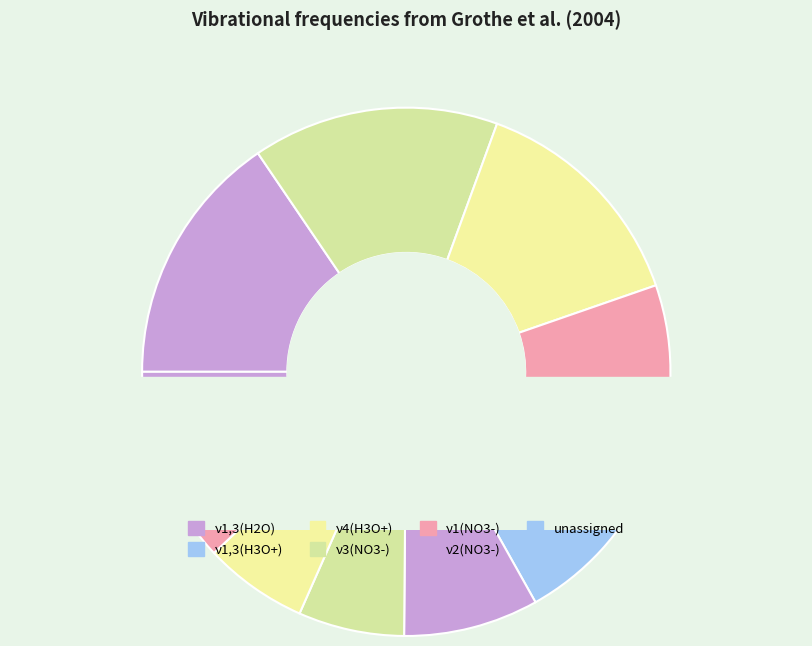

To the nearest percent, what portion does unassigned 855 represent?

4%